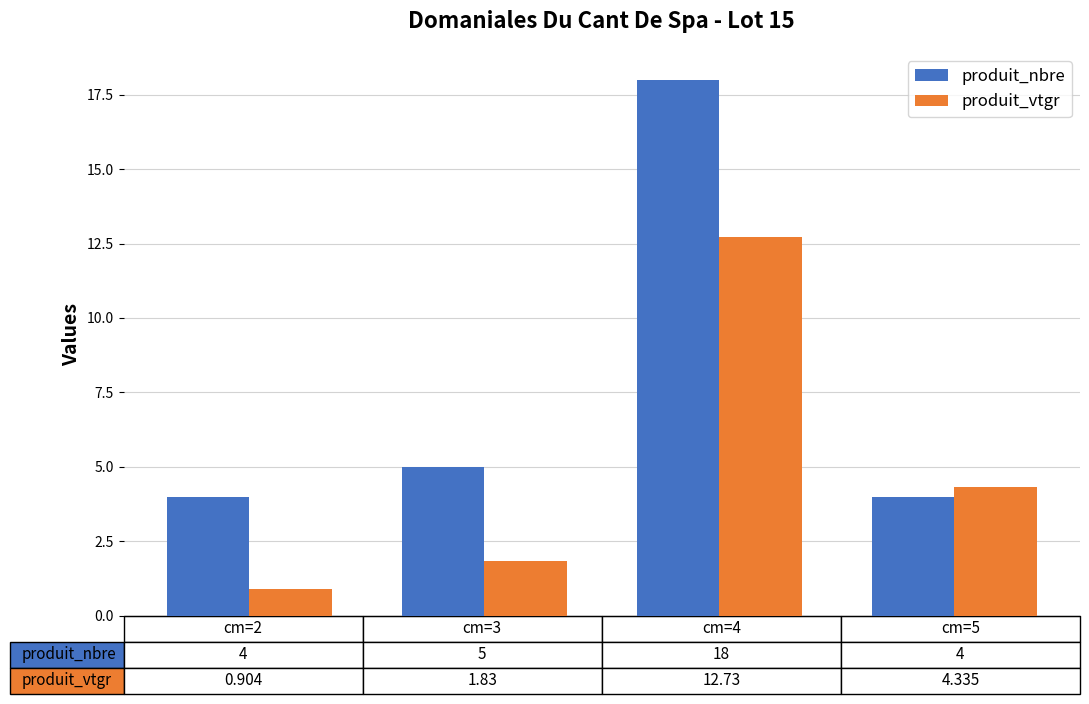

At how many categories does at least one series exceed 15?

1